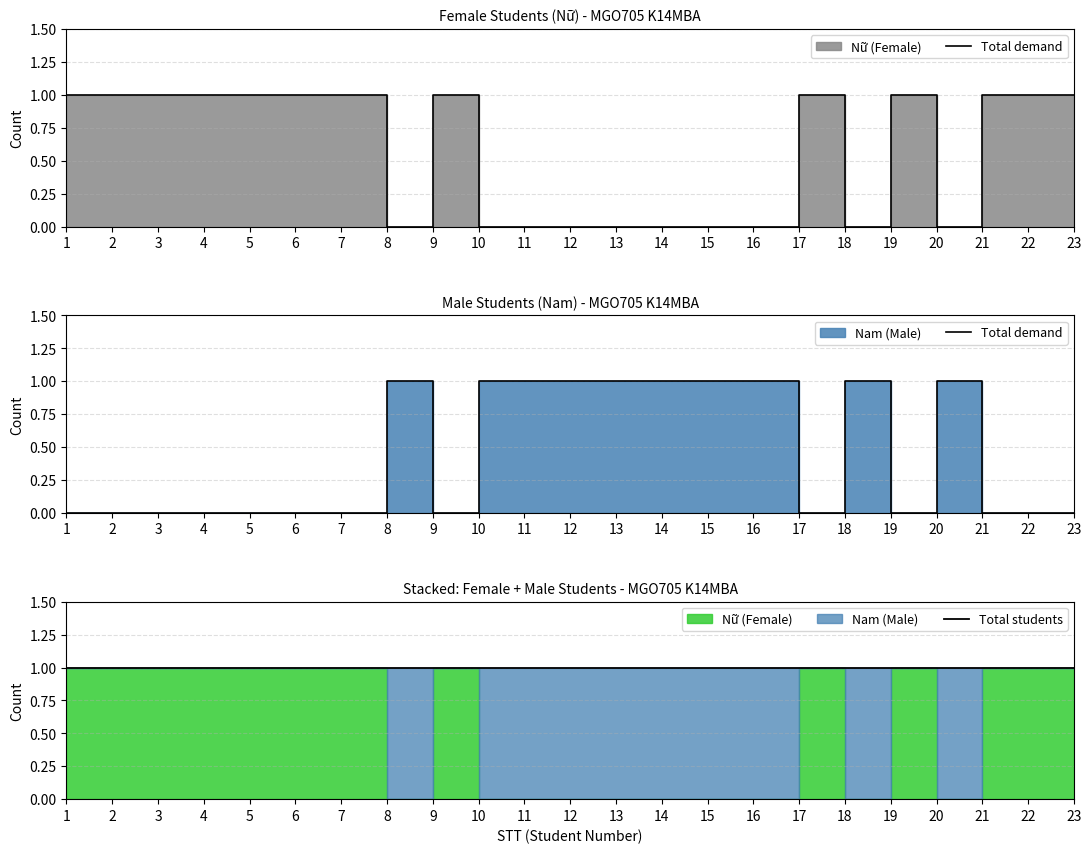

True or false: Total demand has a value of 0 at 9.

True